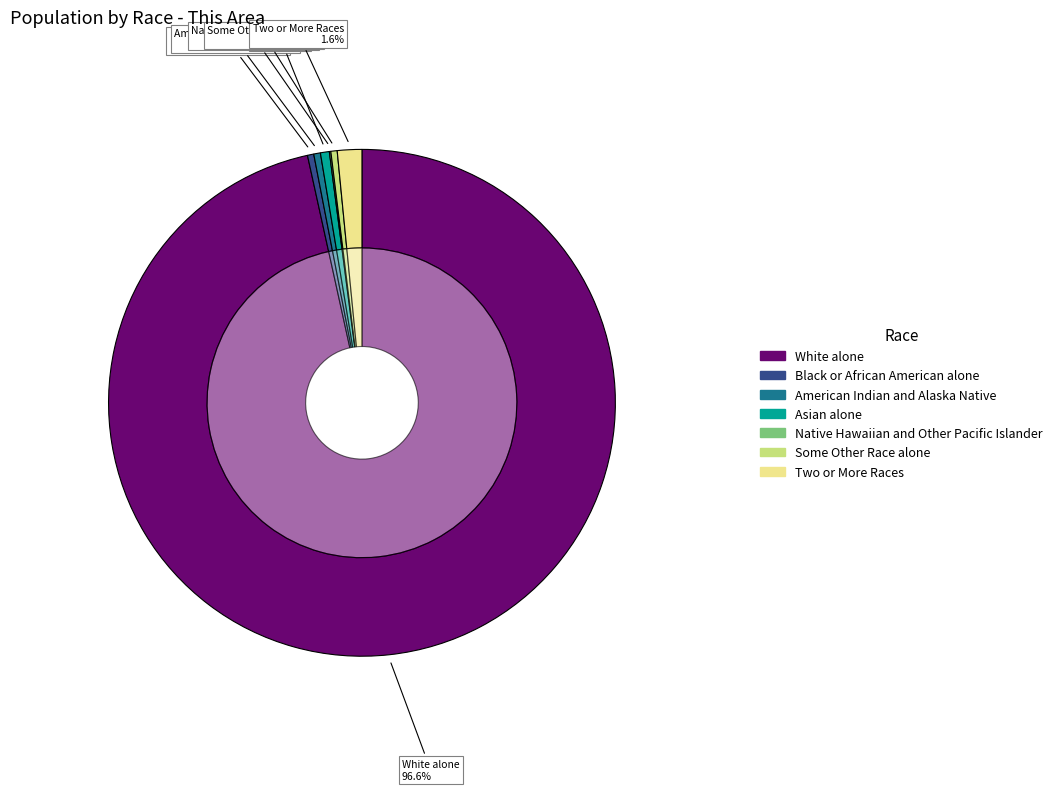

How many slices are in this pie chart?

7